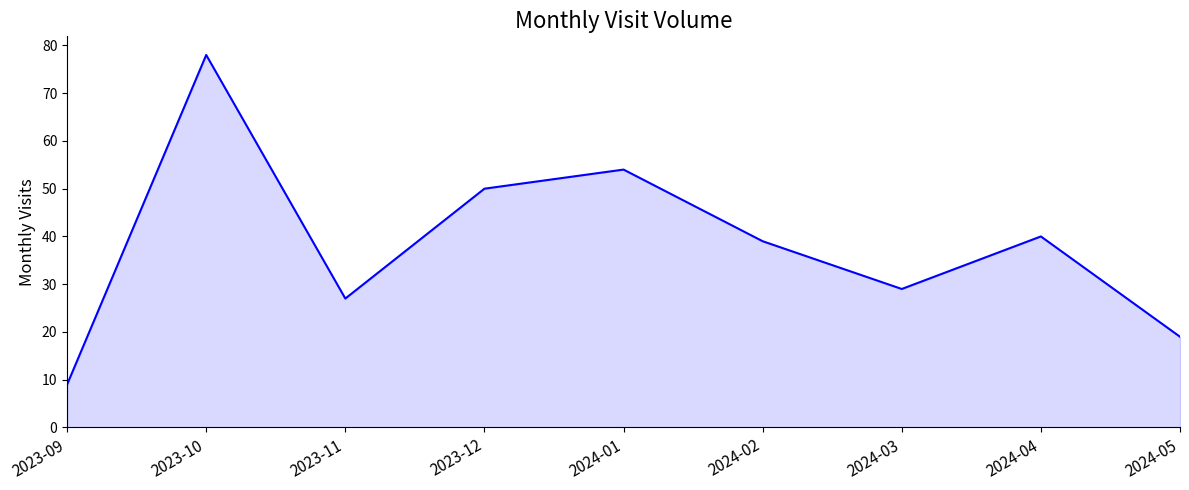

At which label does the data first exceed 39?

2023-10